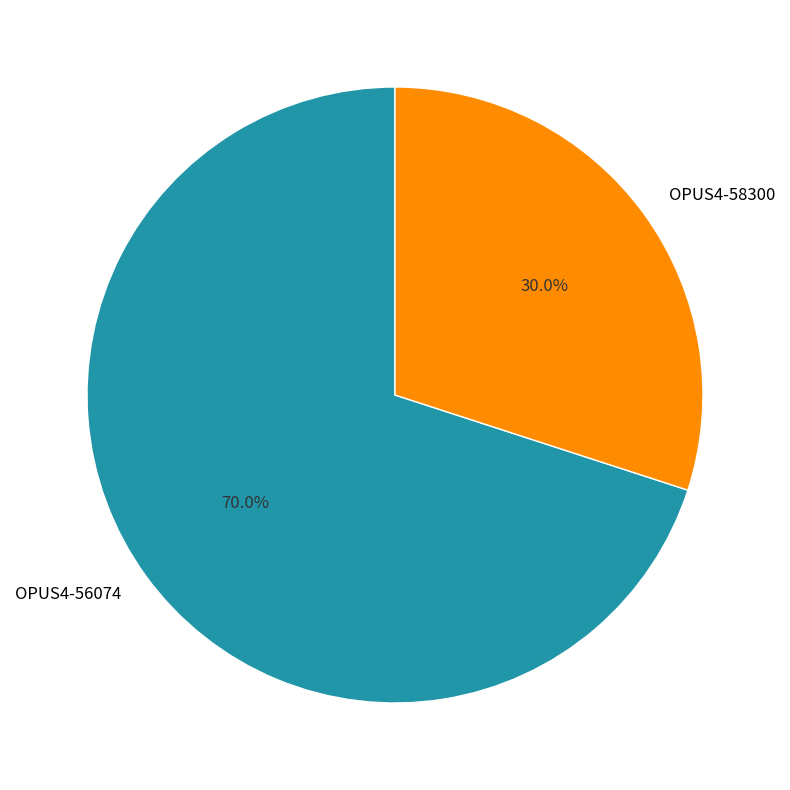

Does OPUS4-58300 represent more than half of the total?

No